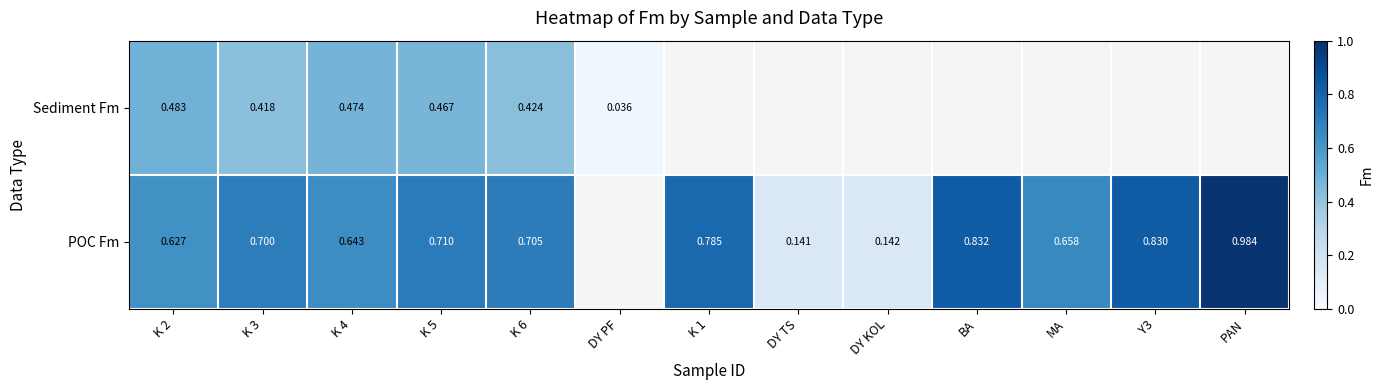

At K 3, list the series in order from largest to smallest.

POC Fm, Sediment Fm